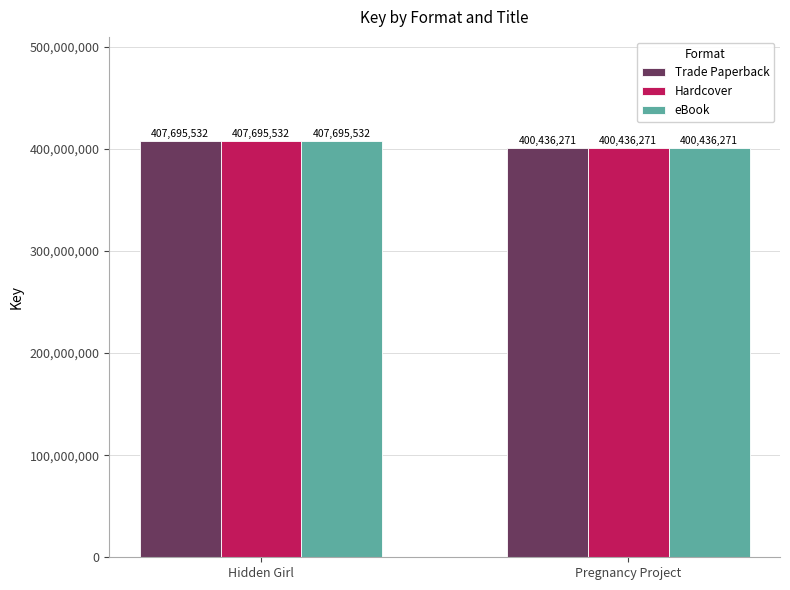

Reading left to right, list all the values displayed in this chart.

Trade Paperback: Hidden Girl=407695532	Pregnancy Project=400436271
Hardcover: Hidden Girl=407695532	Pregnancy Project=400436271
eBook: Hidden Girl=407695532	Pregnancy Project=400436271